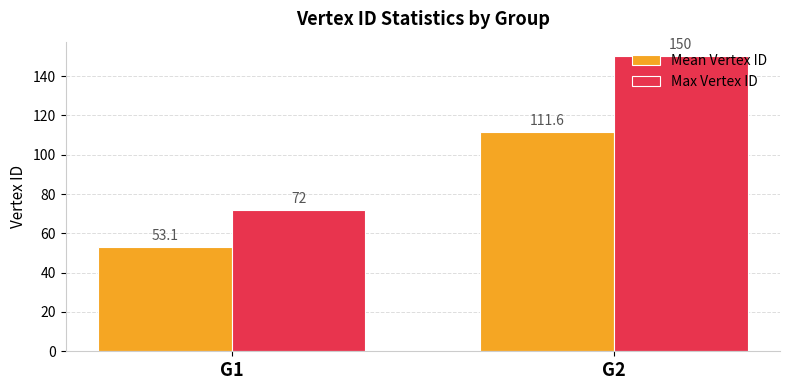

What is the value of the Max Vertex ID bar at the 1st from the left?

72.0